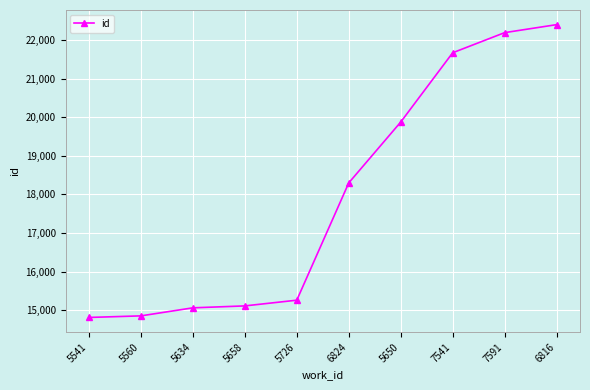

The value at 5560 is 7405. True or false?

False